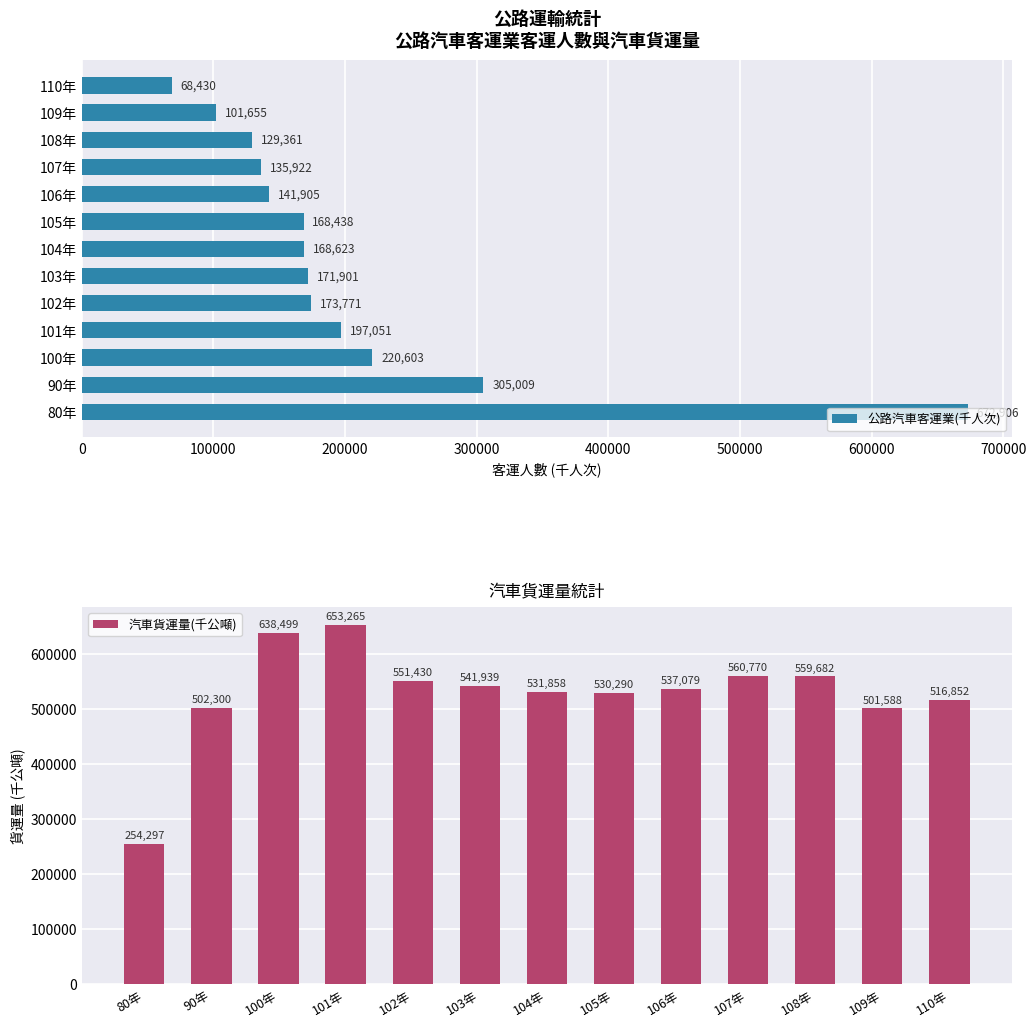

The value of 公路汽車客運業(千人次) at 106年 is 72270.9. True or false?

False